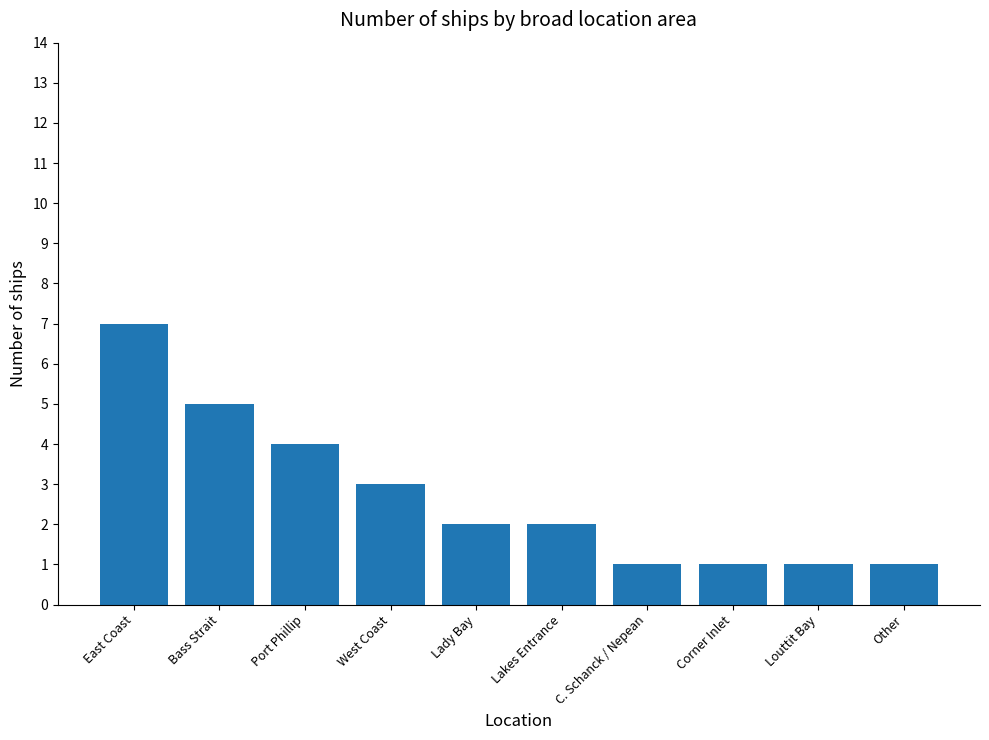

Reading left to right, transcribe all the data shown in this chart.

East Coast=7	Bass Strait=5	Port Phillip=4	West Coast=3	Lady Bay=2	Lakes Entrance=2	C. Schanck / Nepean=1	Corner Inlet=1	Louttit Bay=1	Other=1